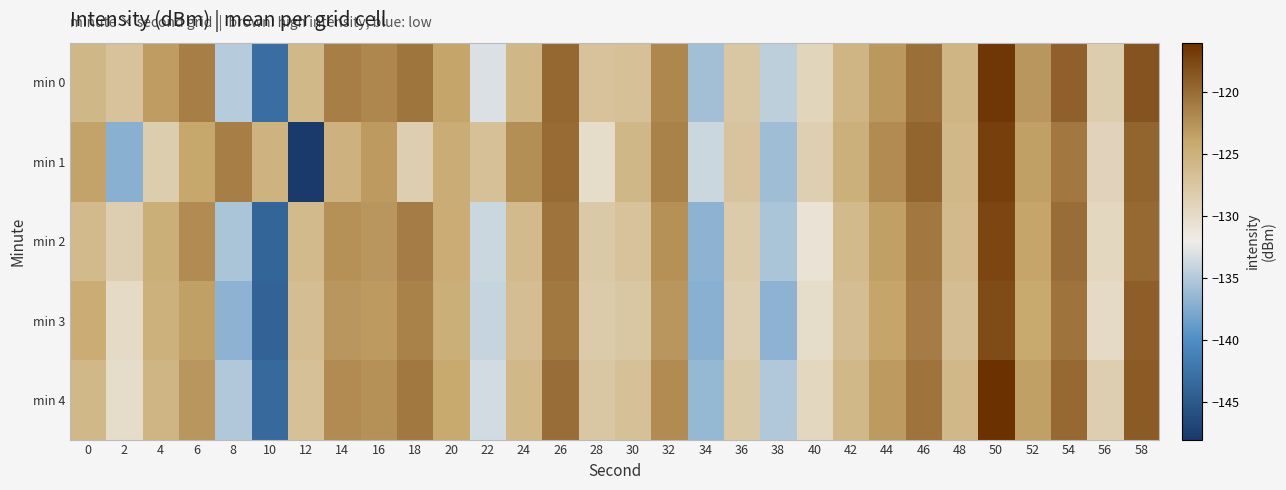

What is the total value across all series at 52?

-617.6